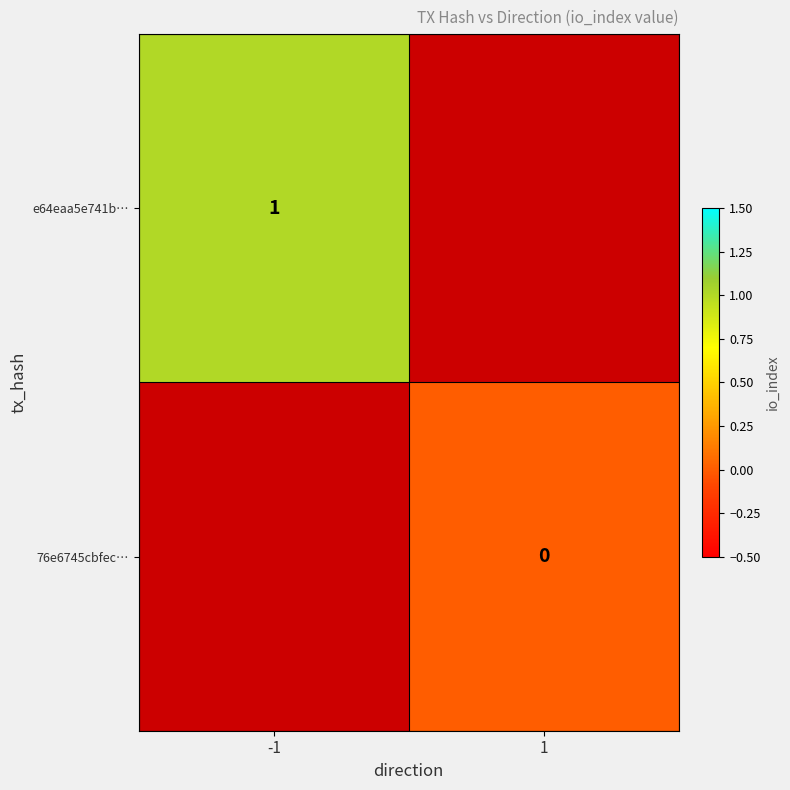

List the labels in order of e64eaa5e741b… value, largest first.

-1, 1